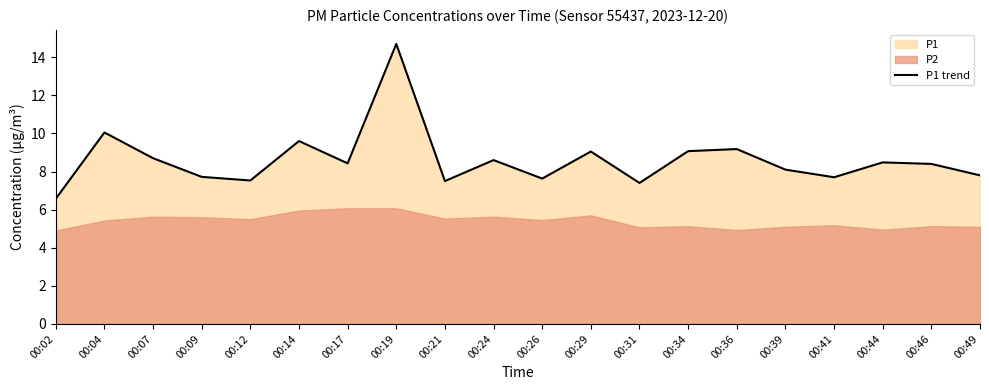

Does the chart display data point markers on the line(s)?

No